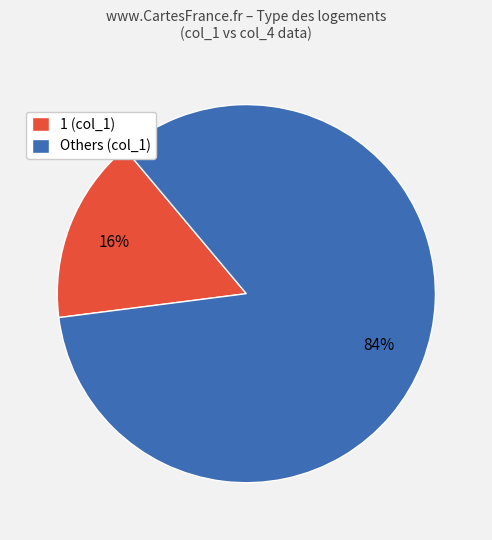

What is the majority slice?

Others (col_1)